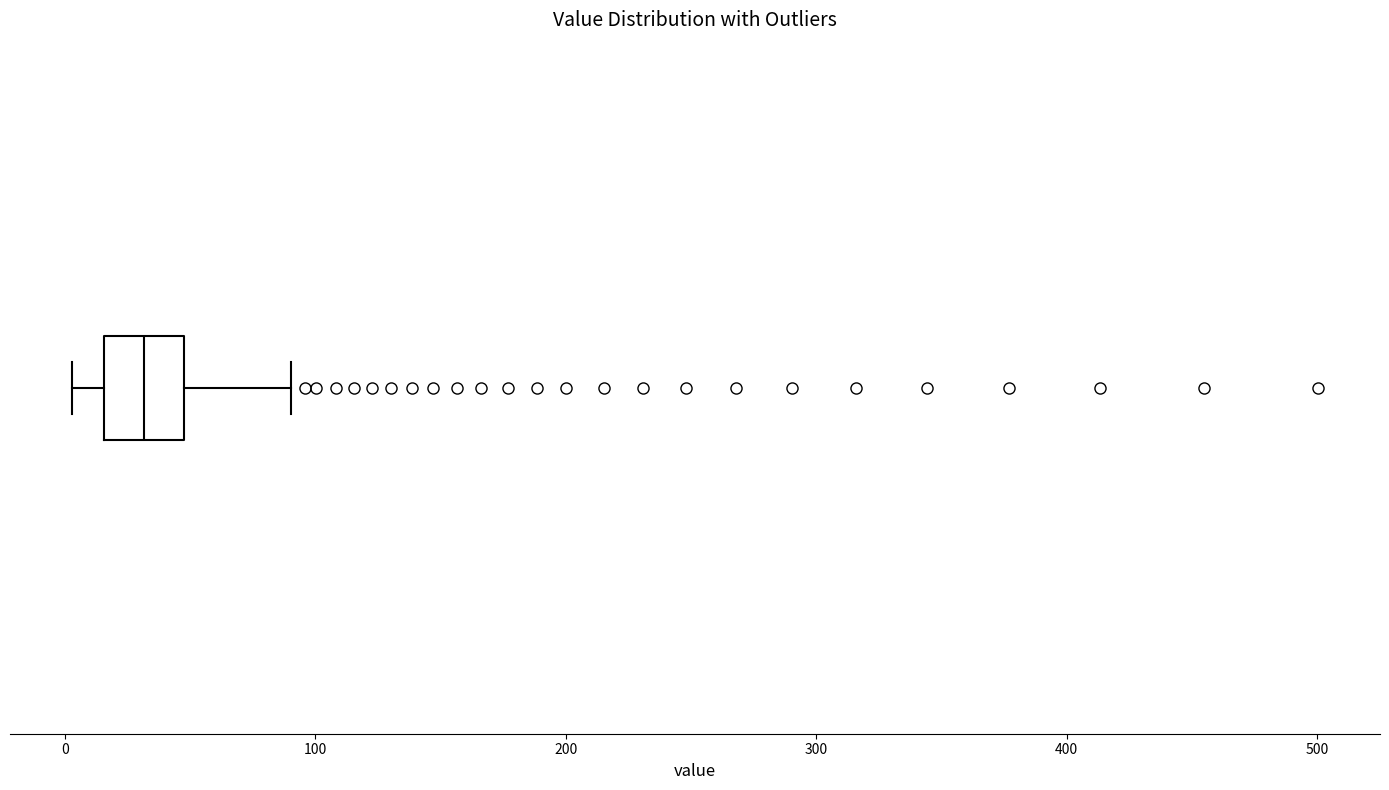

Transcribe this box plot: give where the median line is, the range the box spans, and where the two whiskers end, as read against the x-axis. The values are not printed on the chart, so give them approximately, as read against the axis.

median 30, box 20 to 50, whiskers 0 to 90